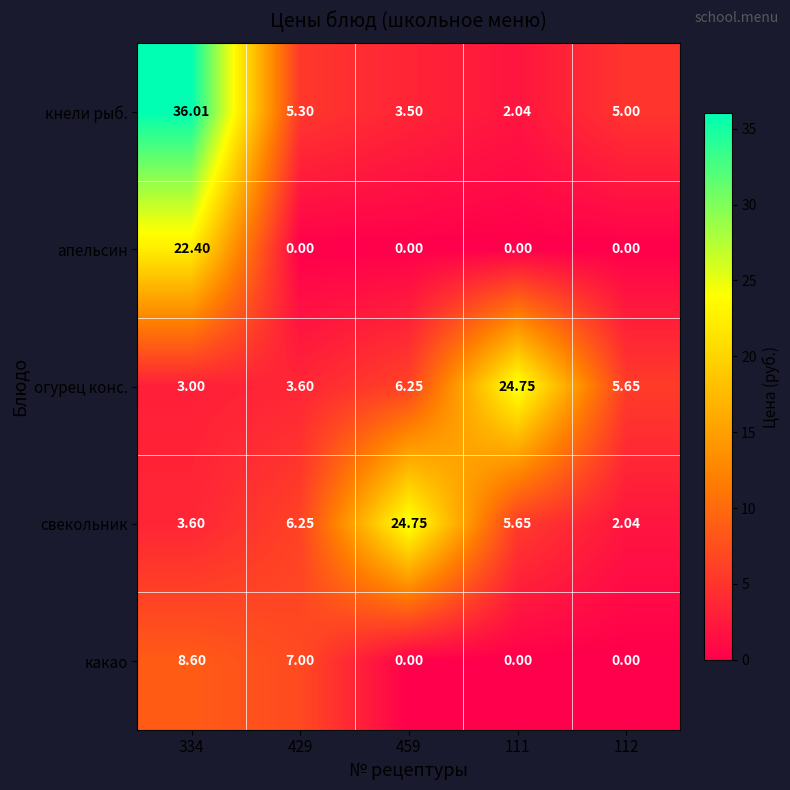

At 334, list the series in order from smallest to largest.

огурец конс., свекольник, какао, апельсин, кнели рыб.